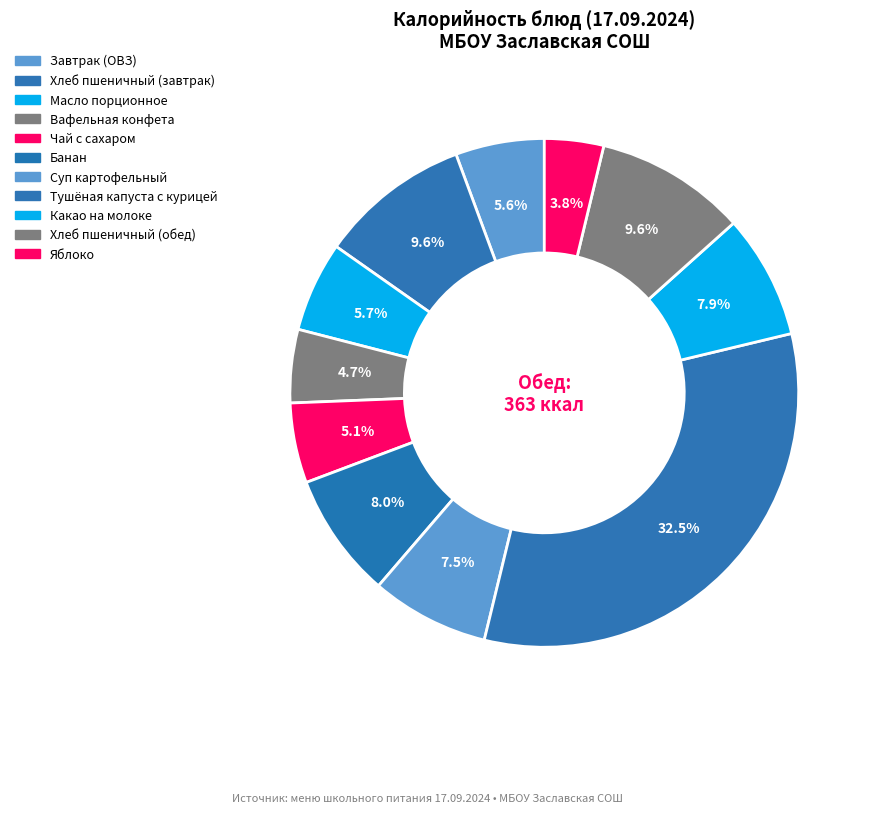

To the nearest percent, what is the combined percentage of Хлеб пшеничный (завтрак) and Яблоко?

13%